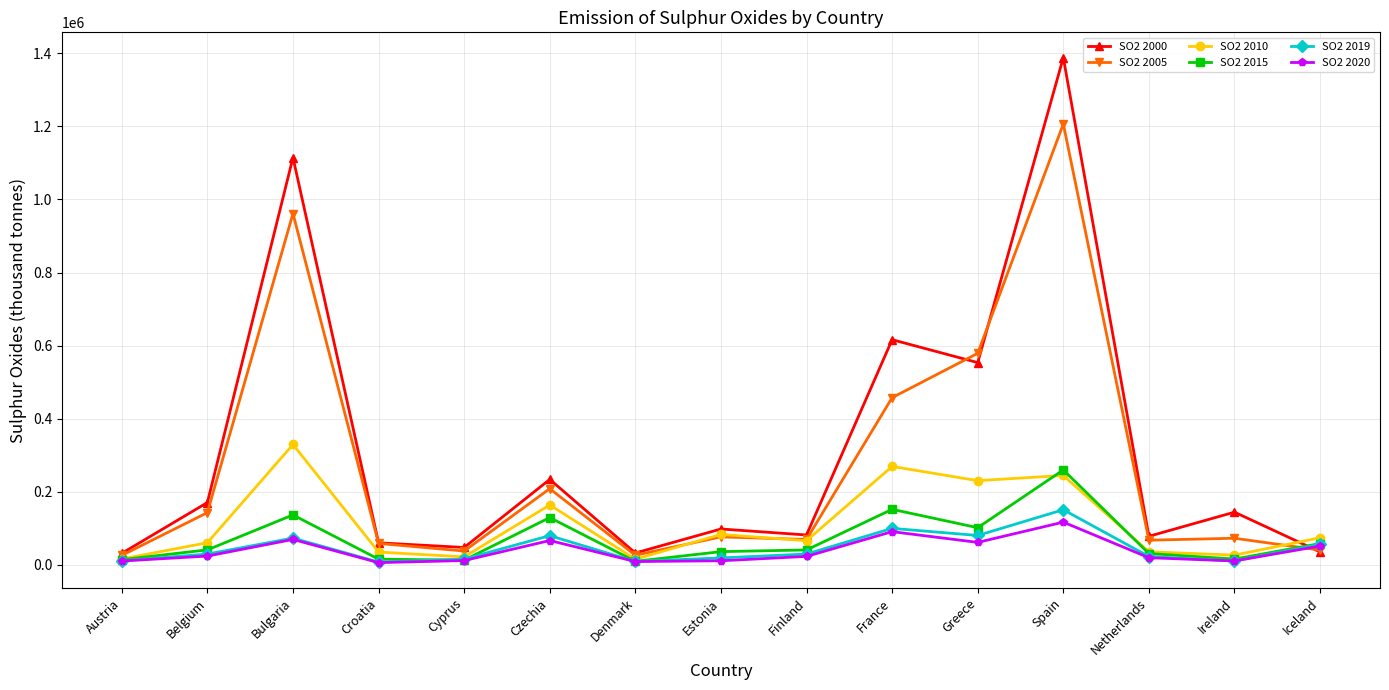

The SO2 2010 series shows 329424 at Bulgaria. True or false?

True